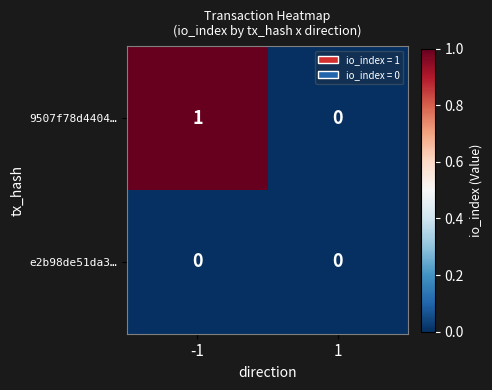

Reading left to right, transcribe all the data shown in this chart.

9507f78d4404…: 1	0
e2b98de51da3…: 0	0